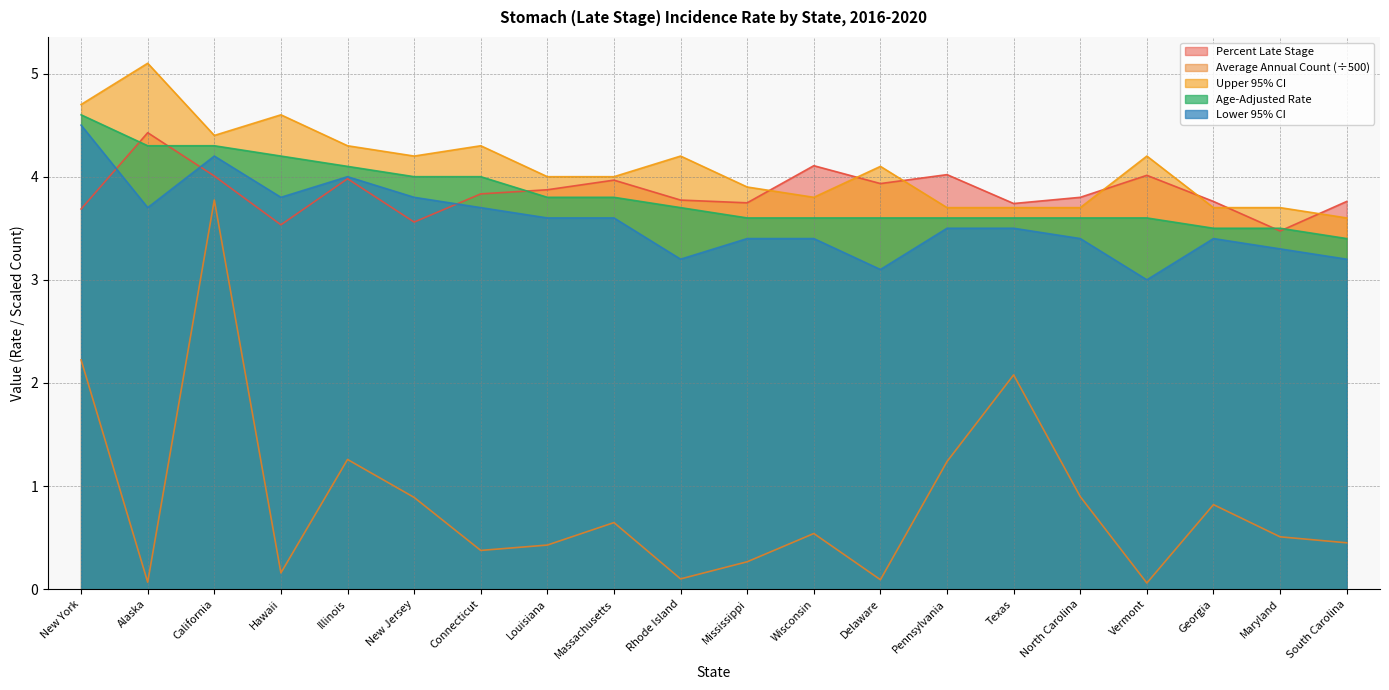

The value of Age-Adjusted Rate at Louisiana is 0.8. True or false?

False